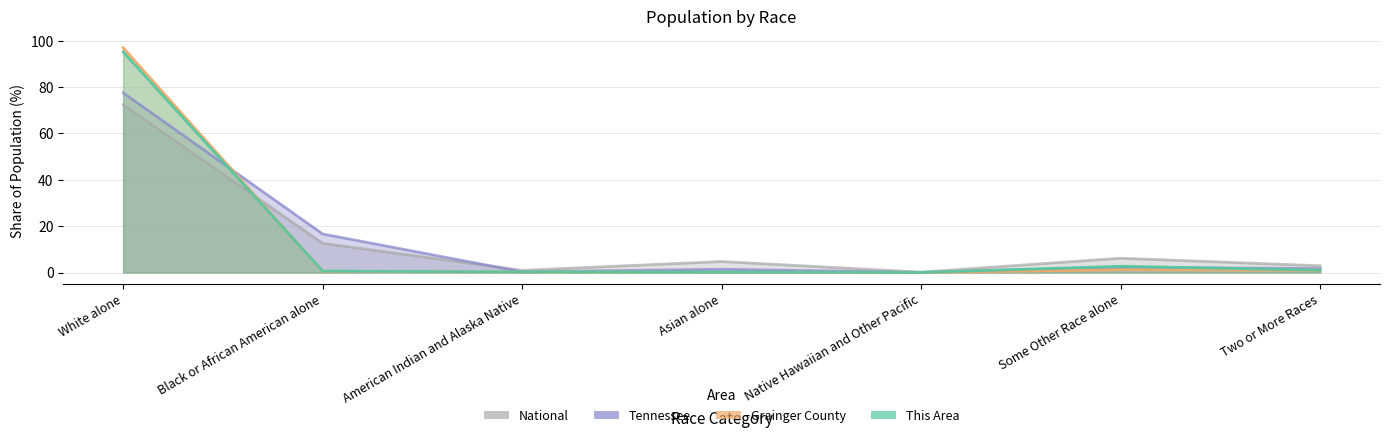

Is the value of Grainger County at Native Hawaiian and Other Pacific greater than the value of Tennessee at Asian alone?

No